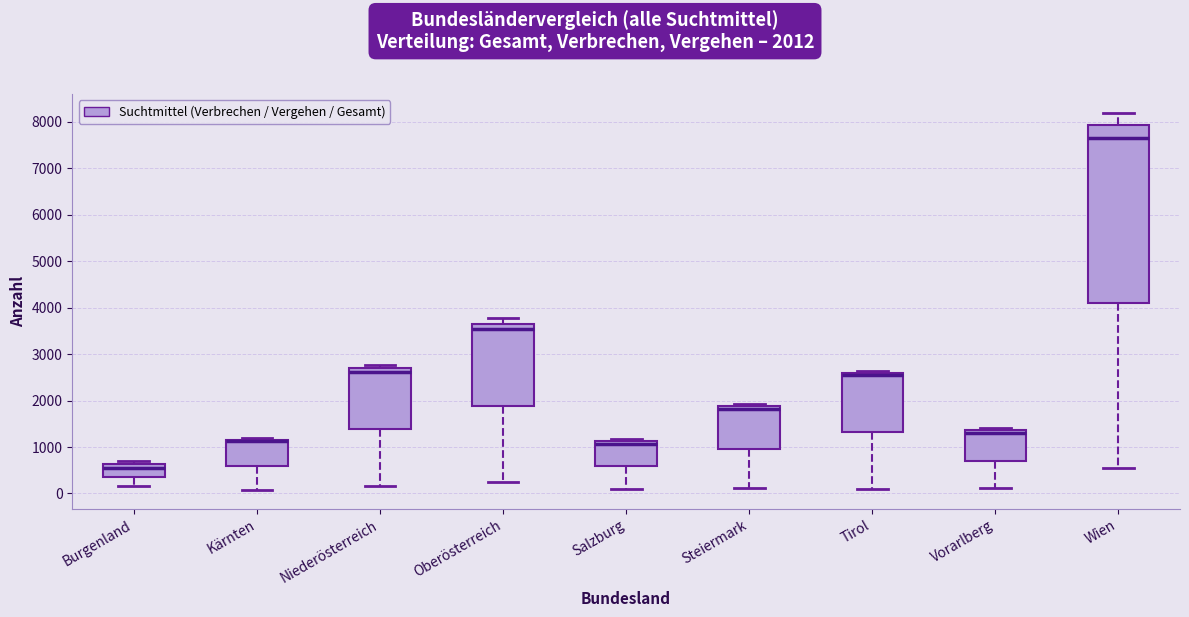

Comparing the boxes themselves (not the whiskers), which one is the tallest?

Wien